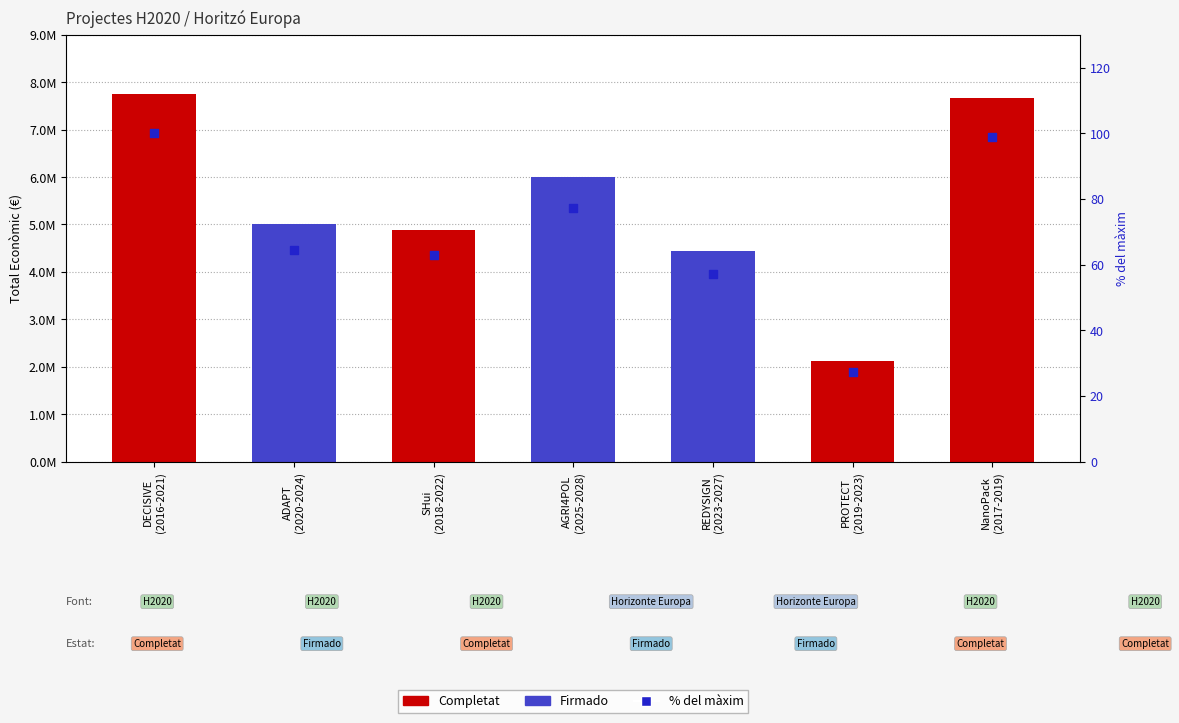

At which category is the sum across all series the highest?

DECISIVE
(2016-2021)